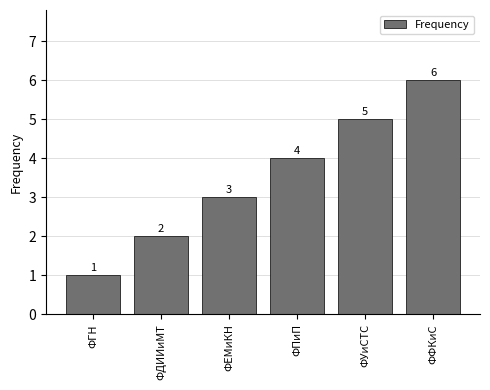

What is the label of the 1st bar from the left?

ФГН